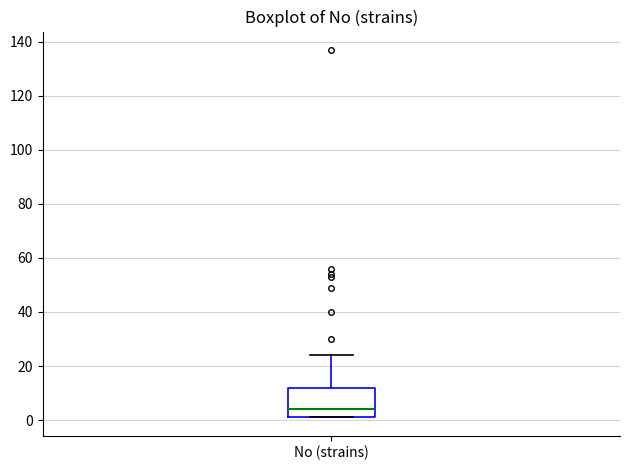

Read this box plot against the y-axis: the position of the median line, the range covered by the box, and the ends of both whiskers. The values are not printed on the chart, so give them approximately, as read against the axis.

median 4, box 2 to 12, whiskers 2 to 24